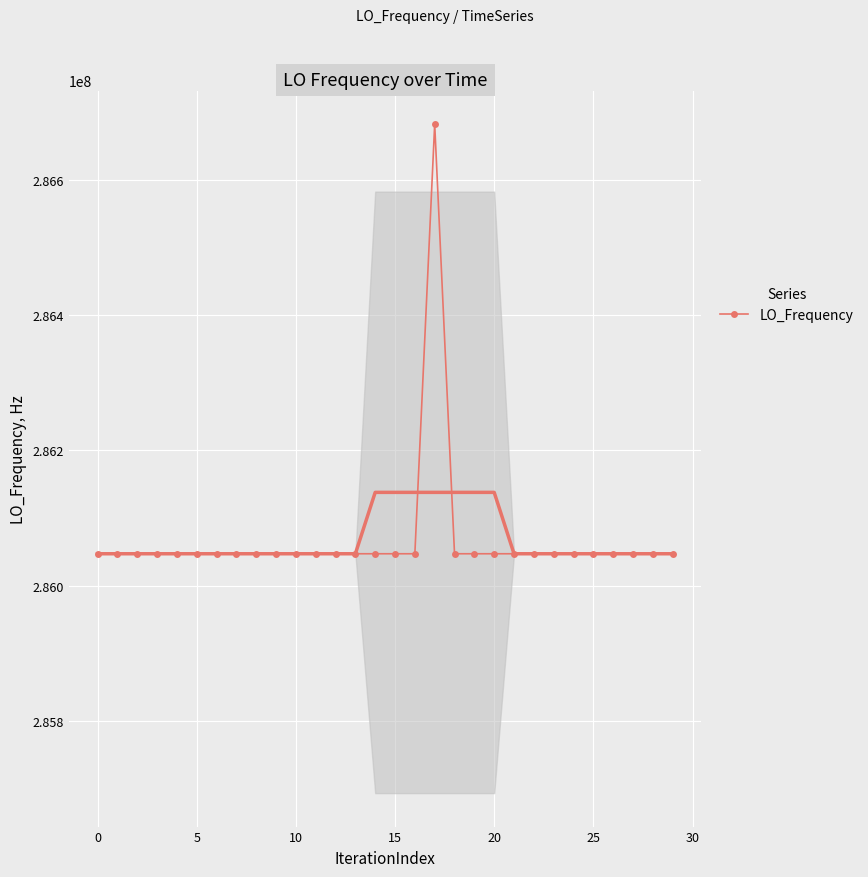

What is the highest value of the LO_Frequency series?

286682703.9